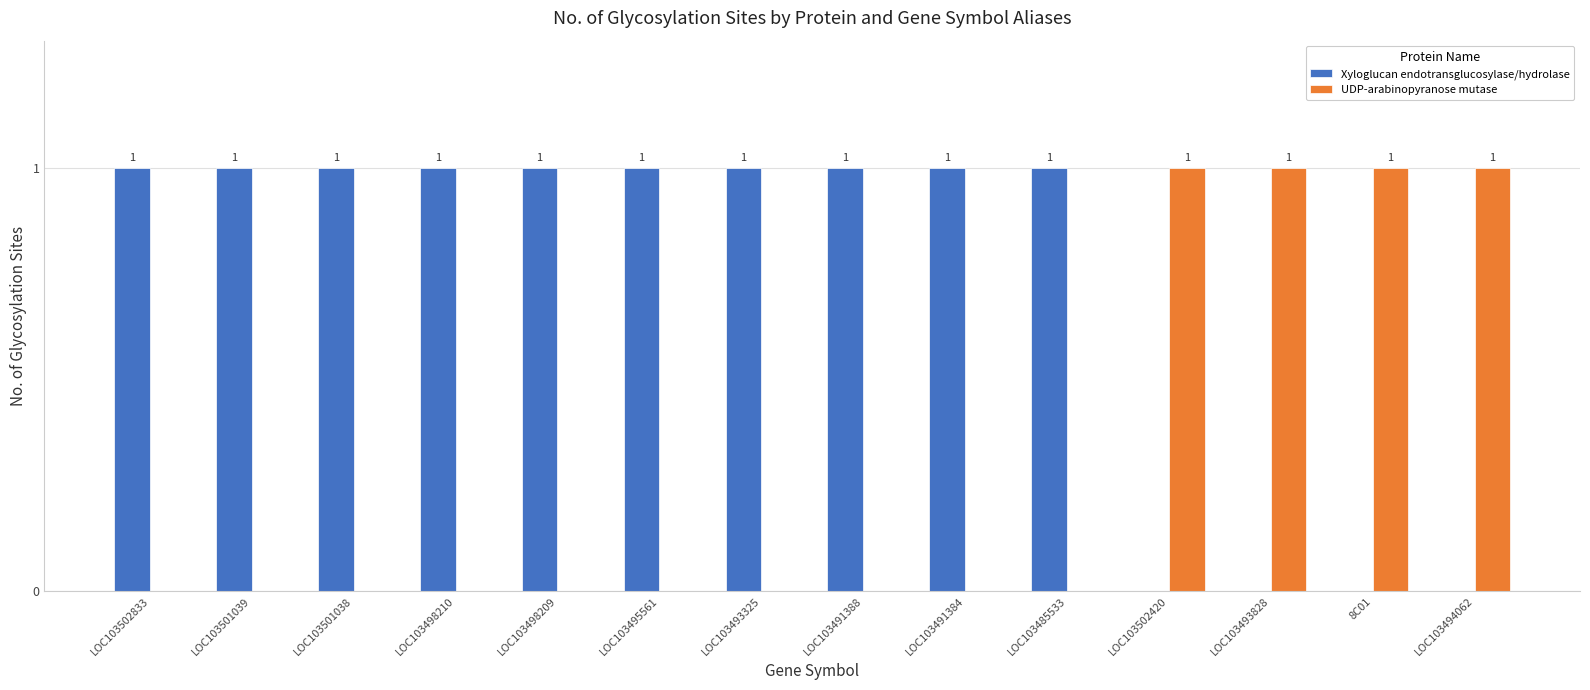

The Xyloglucan endotransglucosylase/hydrolase series shows 0 at LOC103502420. True or false?

True